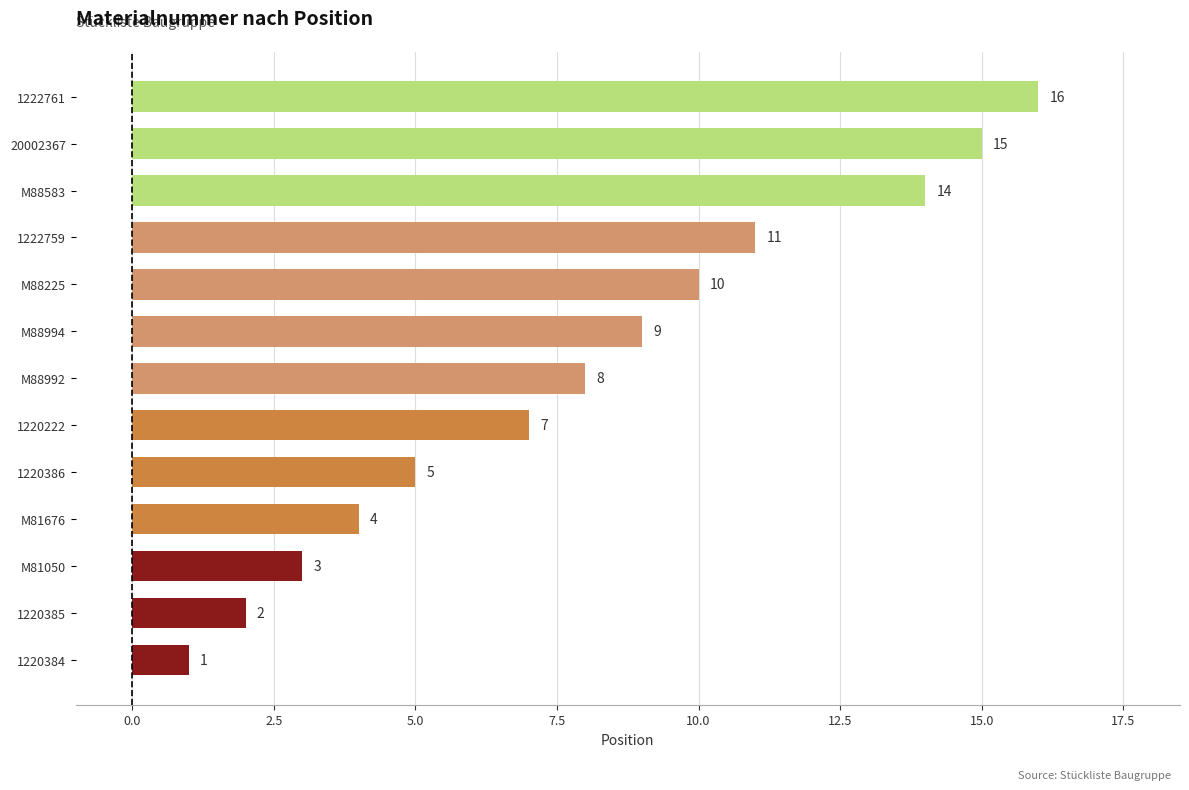

What is the change in value from 1220386 to 20002367?

+10